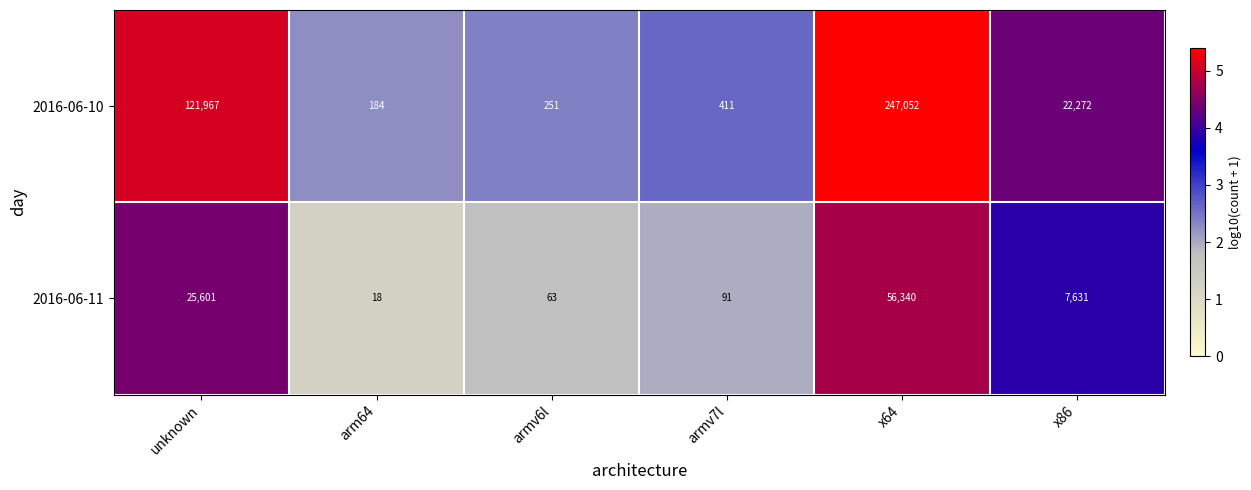

What is the total value across all series at x86?

29903